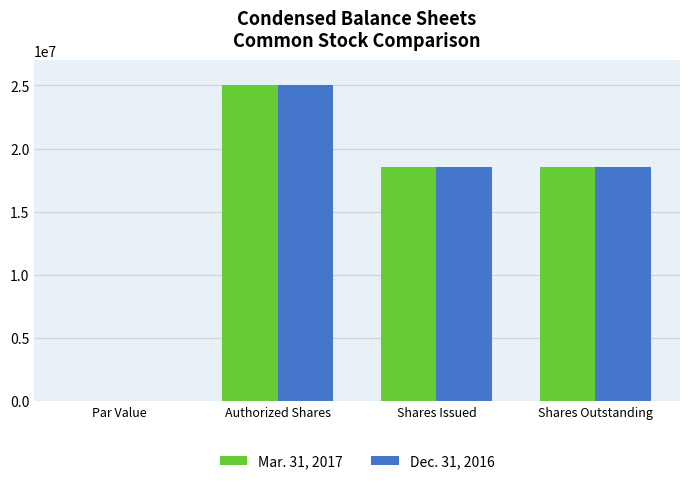

Is the value of Mar. 31, 2017 at Shares Issued greater than the value of Dec. 31, 2016 at Authorized Shares?

No